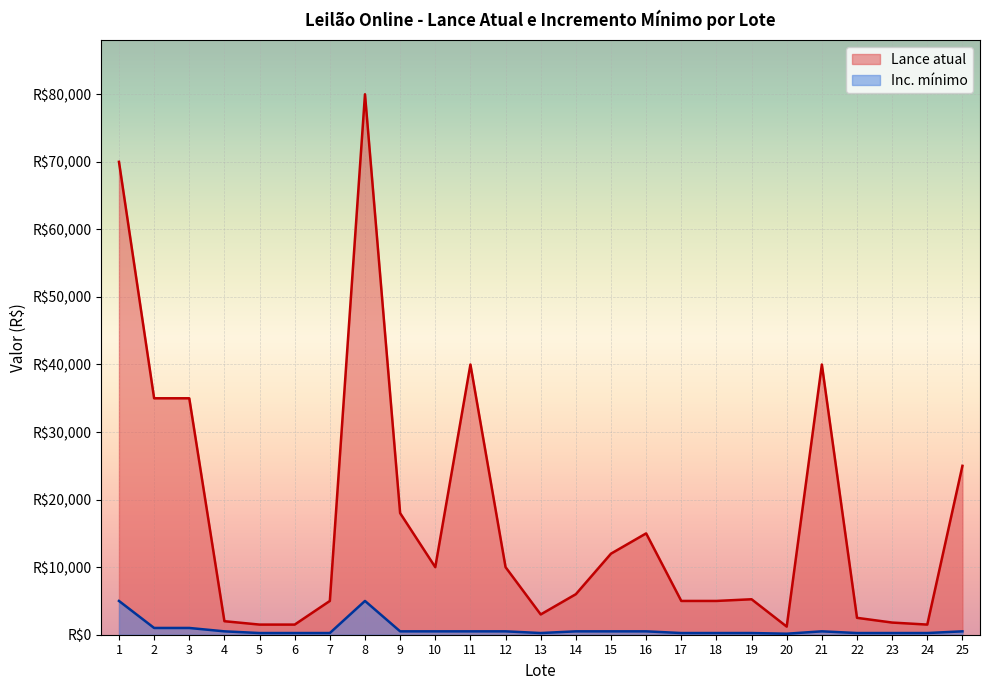

What is the highest value of the Inc. mínimo series?

5000